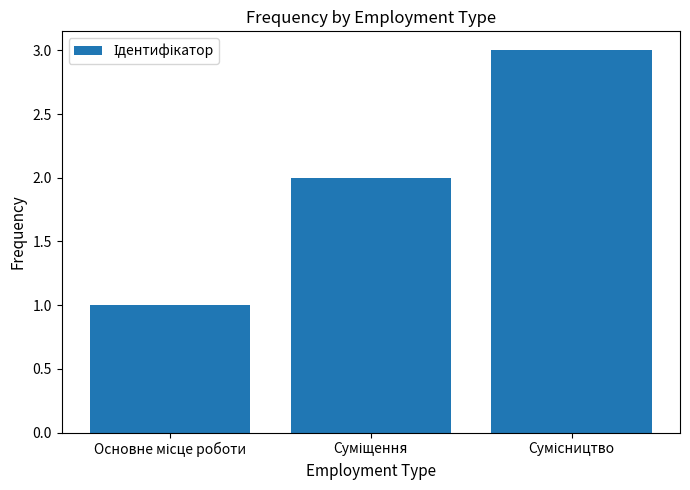

What is the sum of all values?

6